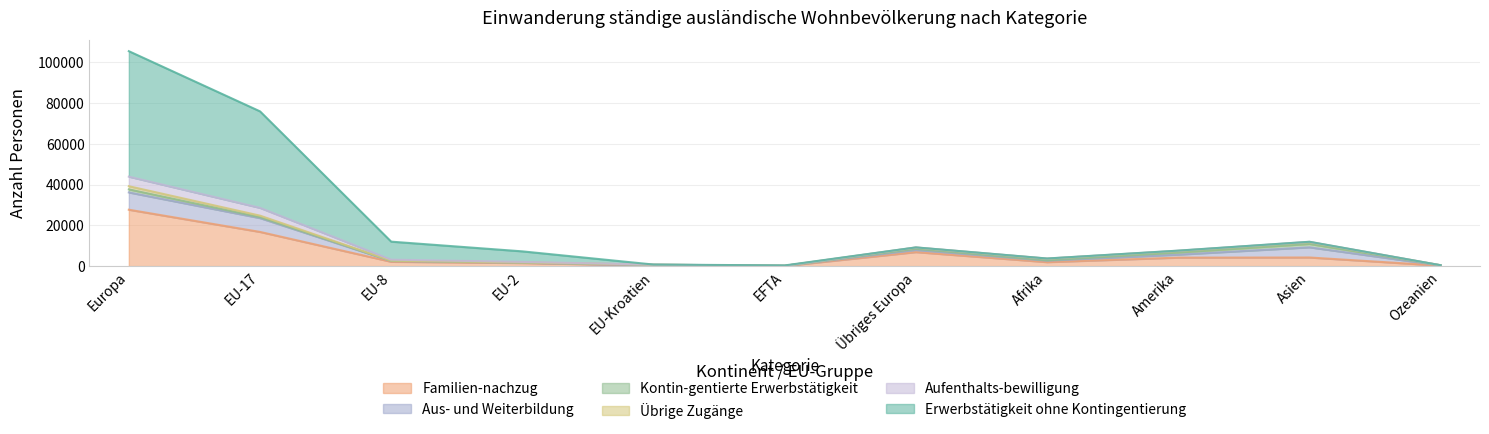

Count the number of data series in this chart.

6